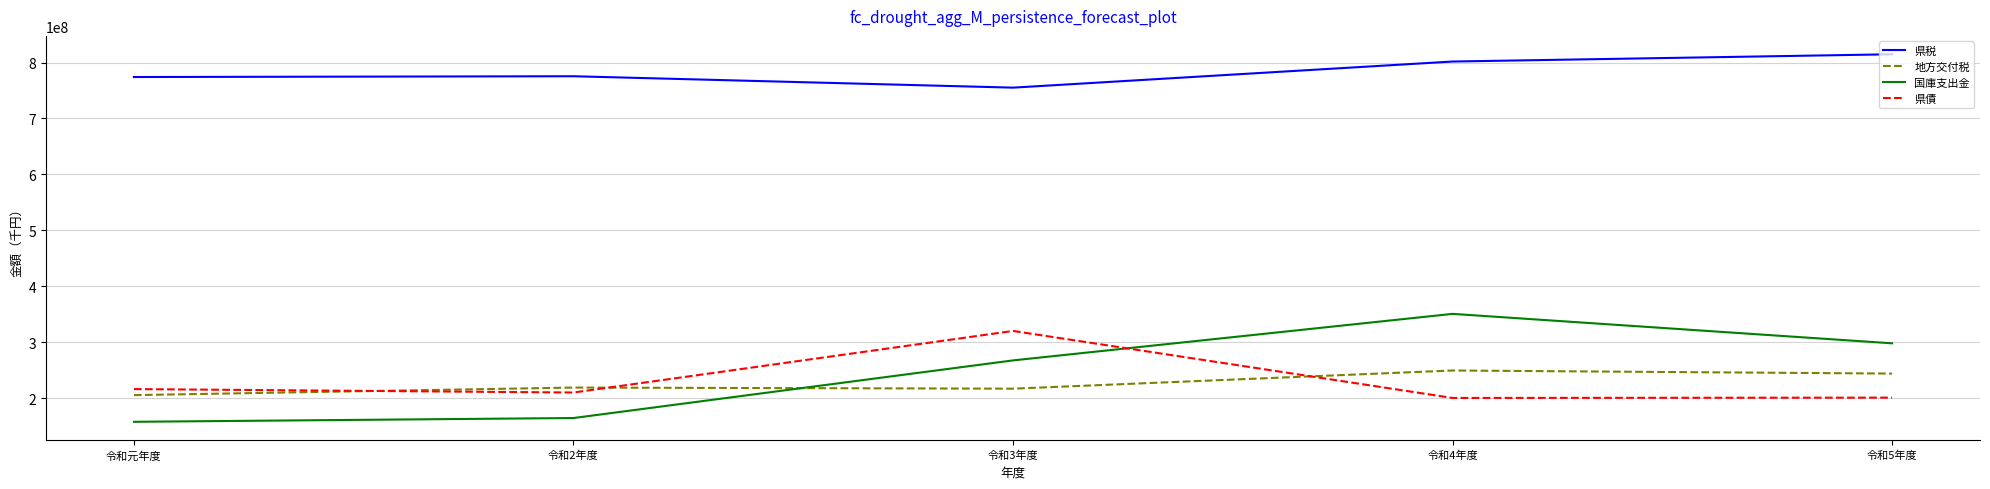

Is it true that 県税 equals 775500000 at 令和2年度?

True